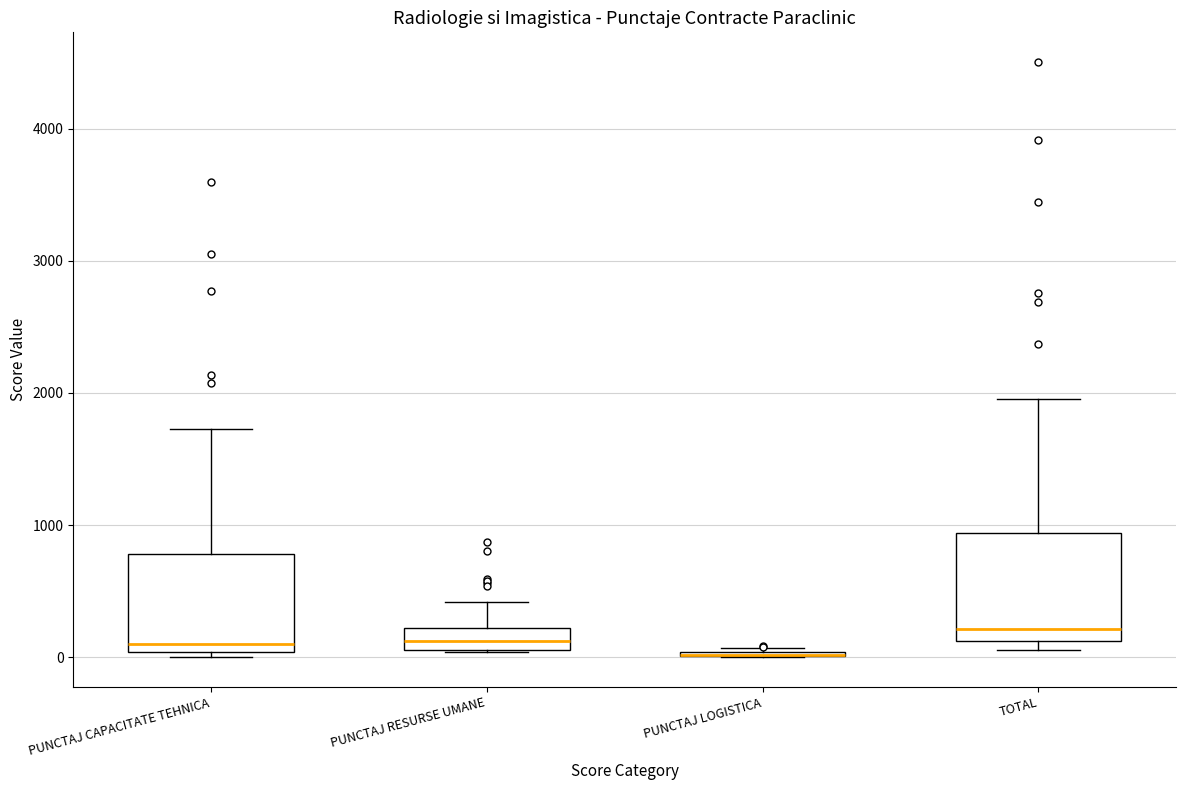

Reading left to right, transcribe this box plot: for each box, give where its median line is, the range the box spans, and where its two whiskers end, as read against the y-axis. The values are not printed on the chart, so give them approximately, as read against the axis.

PUNCTAJ CAPACITATE TEHNICA: median 100, box 0 to 800, whiskers 0 (just below the box's lower edge) to 1700
PUNCTAJ RESURSE UMANE: median 100 (inside the box), box 100 to 200, whiskers 0 to 400
PUNCTAJ LOGISTICA: box collapsed to a line at 0, whiskers 0 to 100
TOTAL: median 200, box 100 to 900, whiskers 100 (just below the box's lower edge) to 2000